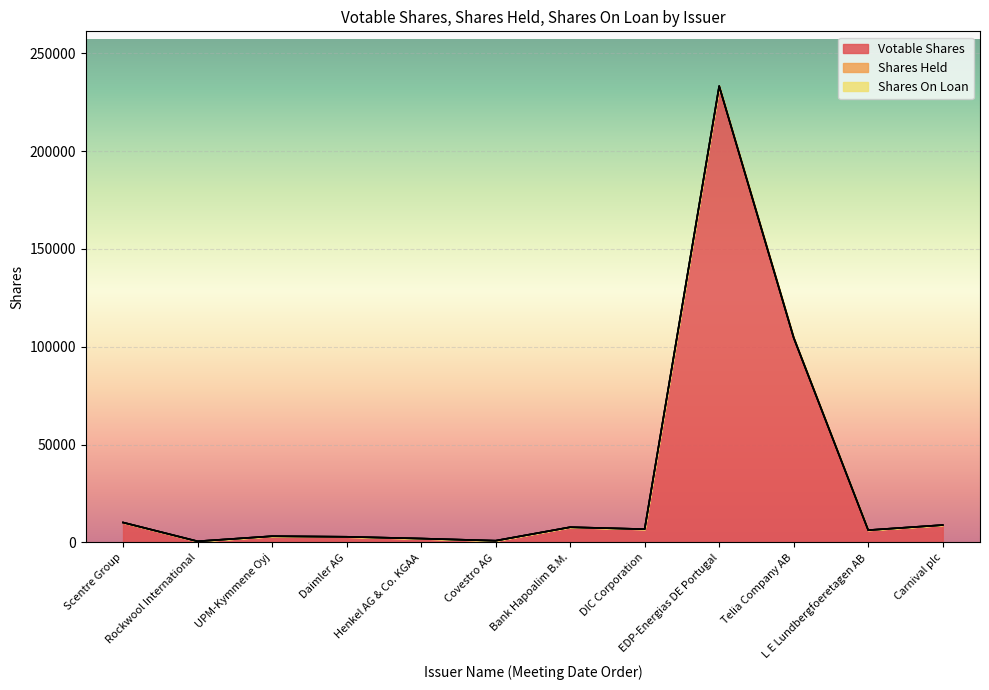

What is the greatest value displayed?

233200